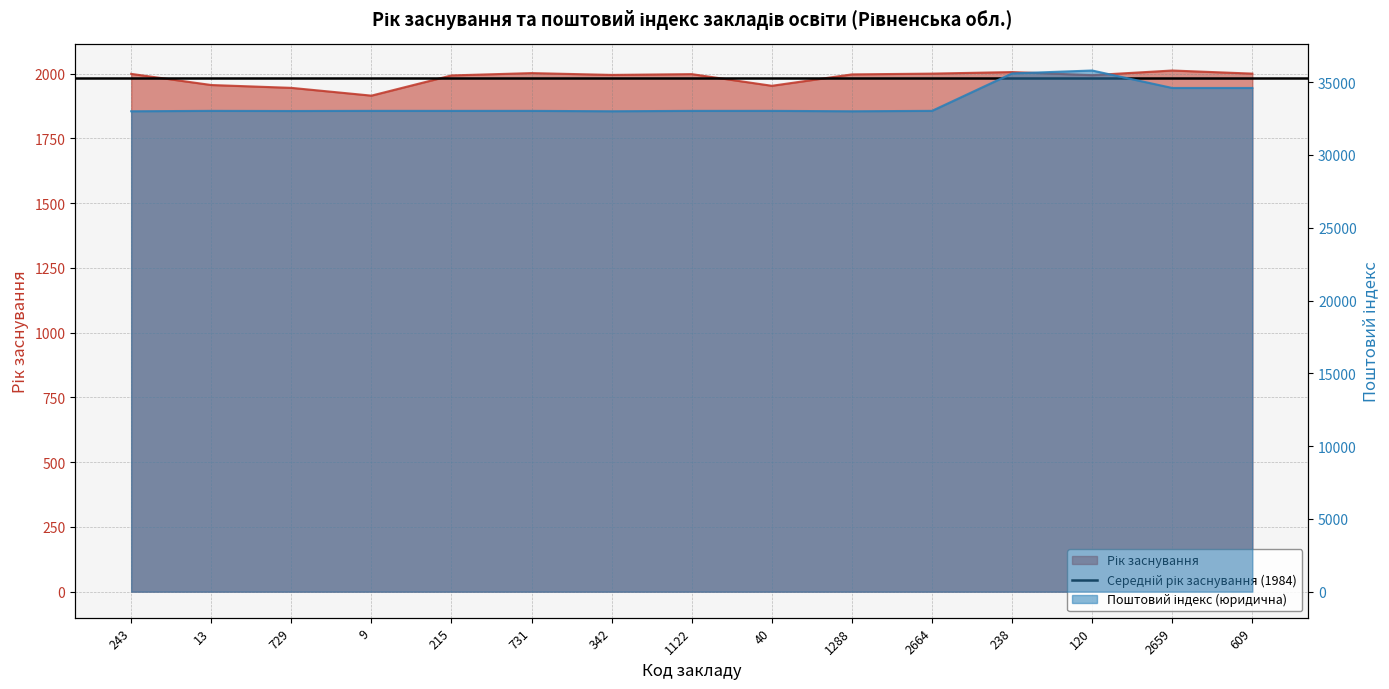

What is the difference between the maximum and minimum values in the Рік заснування series?

97